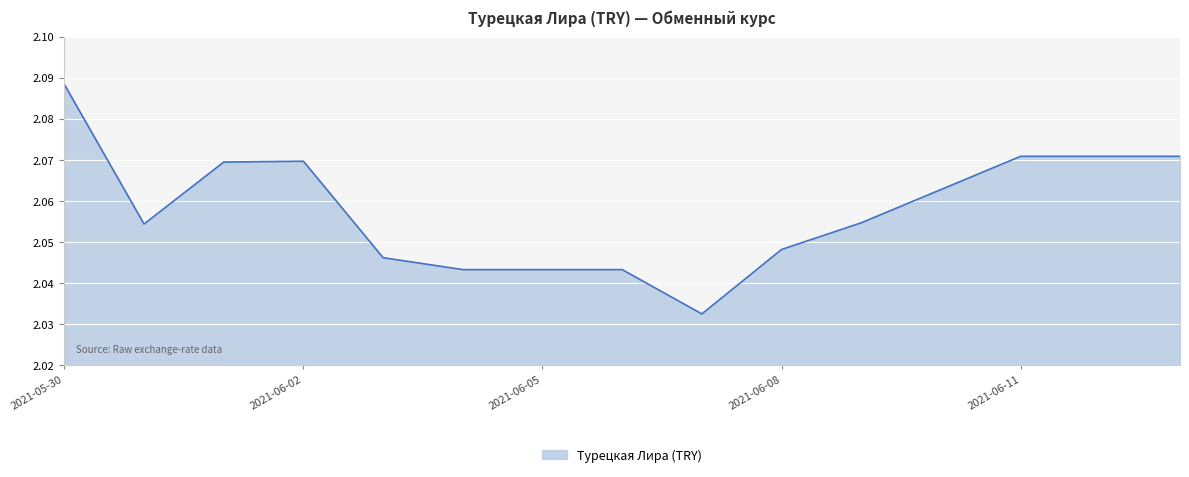

At which category does the data reach its first local peak?

2021-06-02